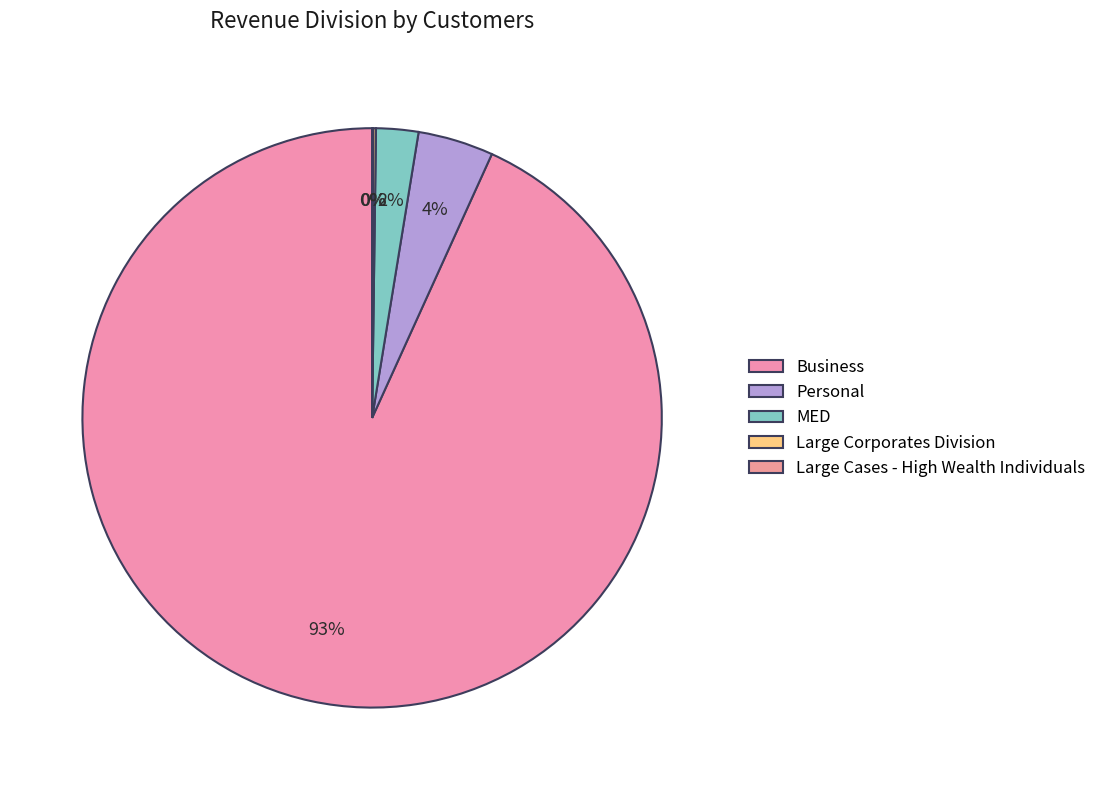

What is the smallest slice in the pie chart?

Large Cases - High Wealth Individuals